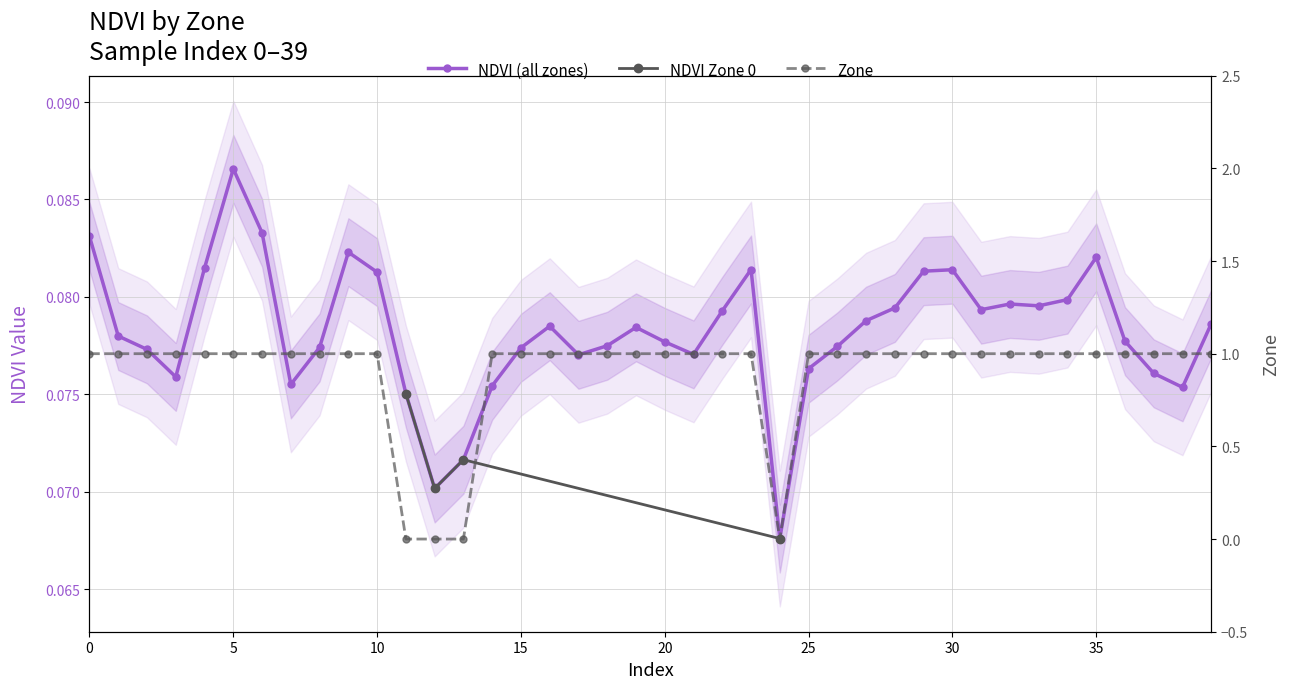

What is the average value?

0.1